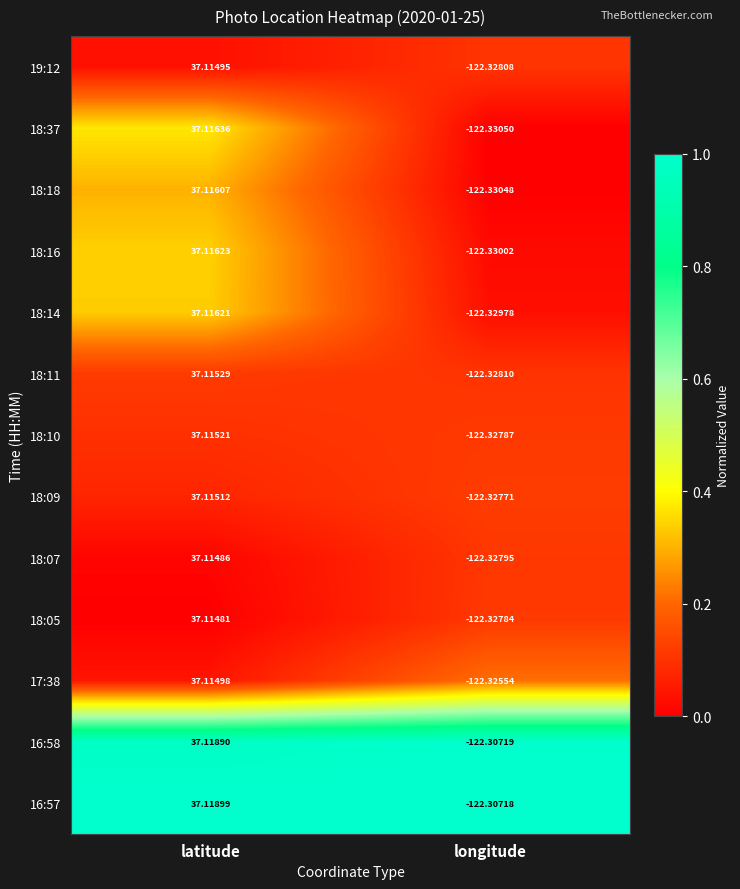

Which category has the highest value across all series?

latitude